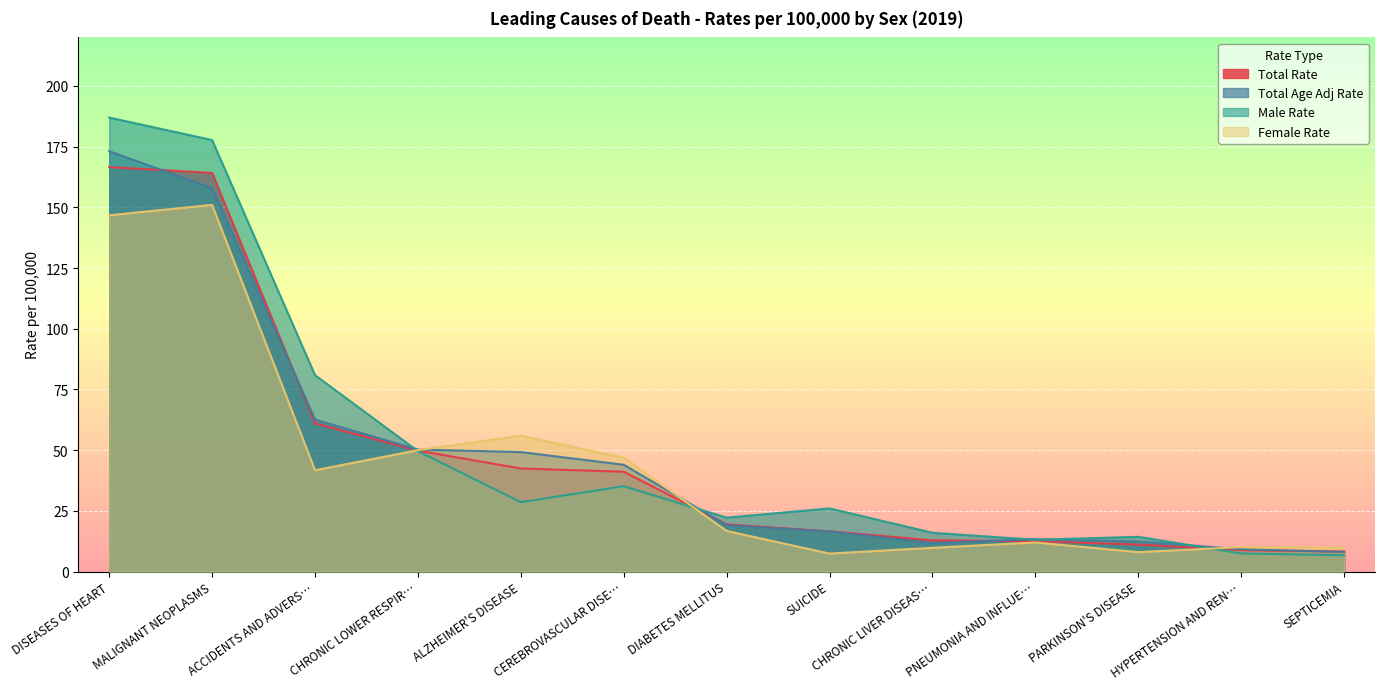

Where is the first local minimum for Male Rate?

ALZHEIMER'S DISEASE